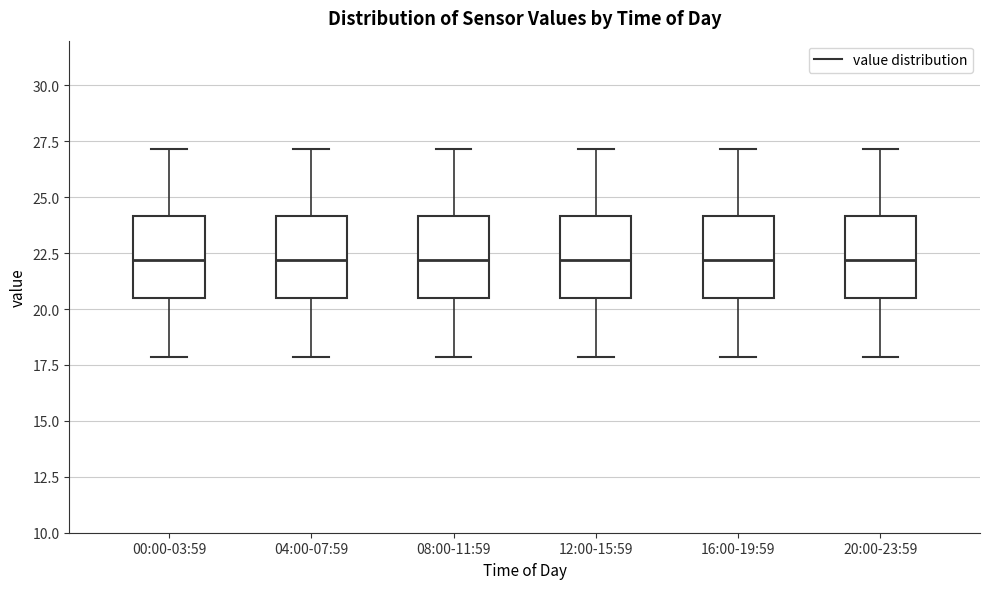

Reading left to right, transcribe this box plot: for each box, give where its median line is, the range the box spans, and where its two whiskers end, as read against the y-axis. The values are not printed on the chart, so give them approximately, as read against the axis.

00:00-03:59: median 22.0, box 20.5 to 24.0, whiskers 18.0 to 27.0
04:00-07:59: median 22.0, box 20.5 to 24.0, whiskers 18.0 to 27.0
08:00-11:59: median 22.0, box 20.5 to 24.0, whiskers 18.0 to 27.0
12:00-15:59: median 22.0, box 20.5 to 24.0, whiskers 18.0 to 27.0
16:00-19:59: median 22.0, box 20.5 to 24.0, whiskers 18.0 to 27.0
20:00-23:59: median 22.0, box 20.5 to 24.0, whiskers 18.0 to 27.0